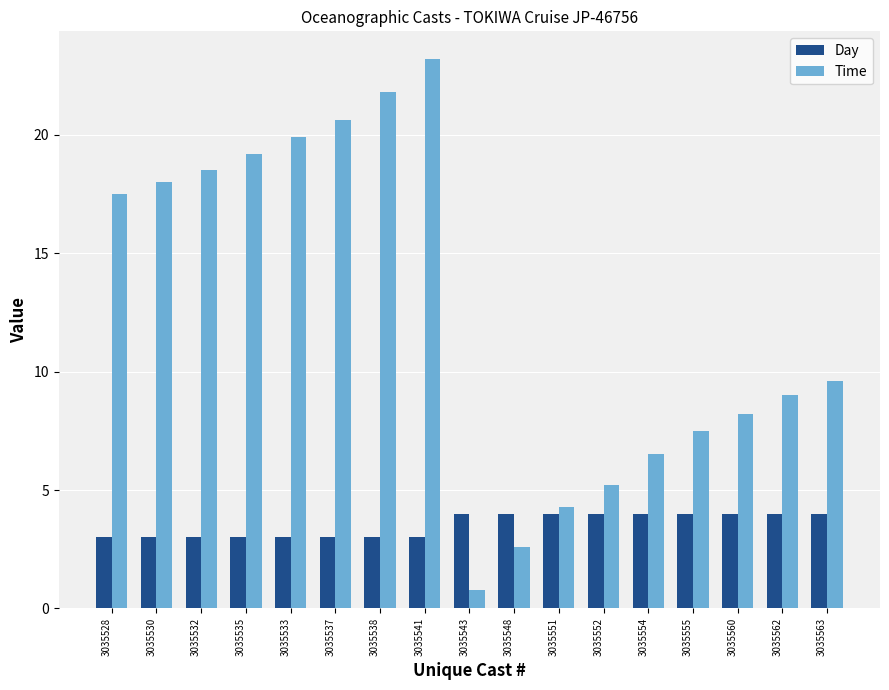

Rank the categories by Time value from highest to lowest.

3035541, 3035538, 3035537, 3035533, 3035535, 3035532, 3035530, 3035528, 3035563, 3035562, 3035560, 3035555, 3035554, 3035552, 3035551, 3035548, 3035543